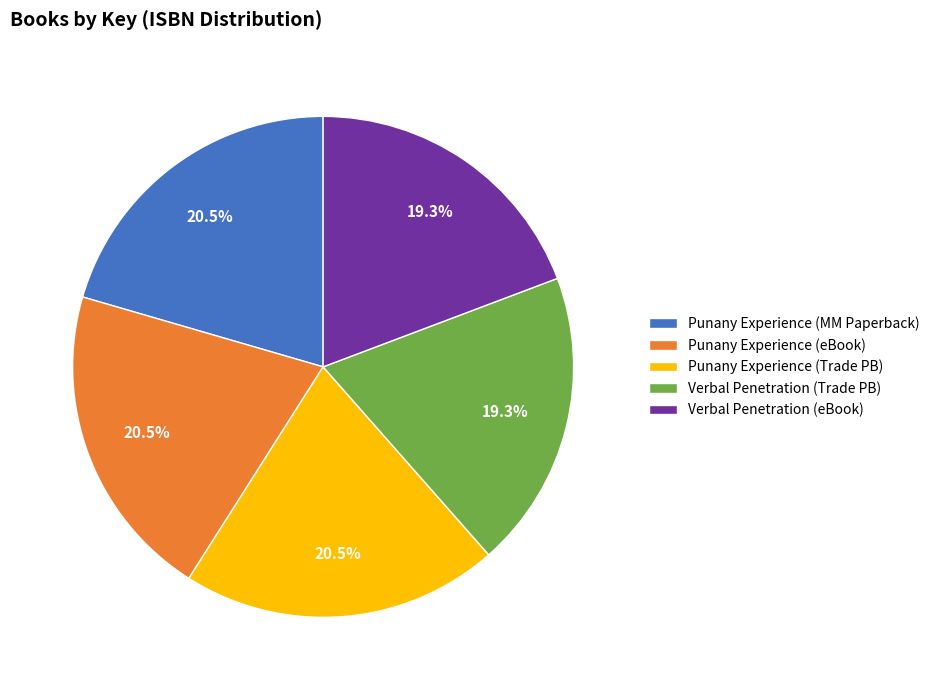

Is Verbal Penetration (Trade PB) the majority of the pie?

No